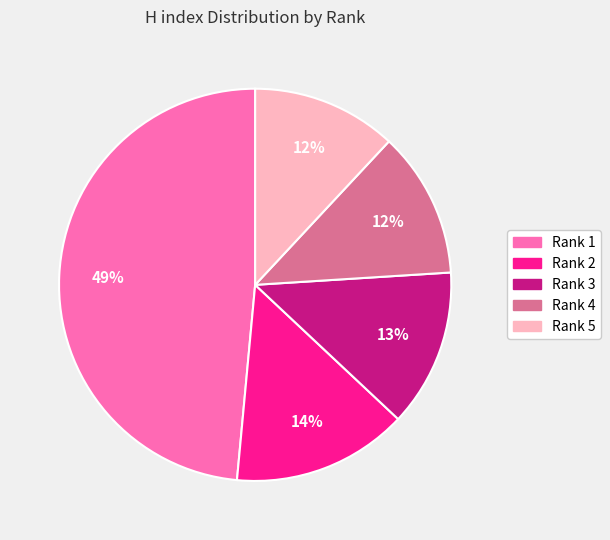

How many segments does this pie chart have?

5